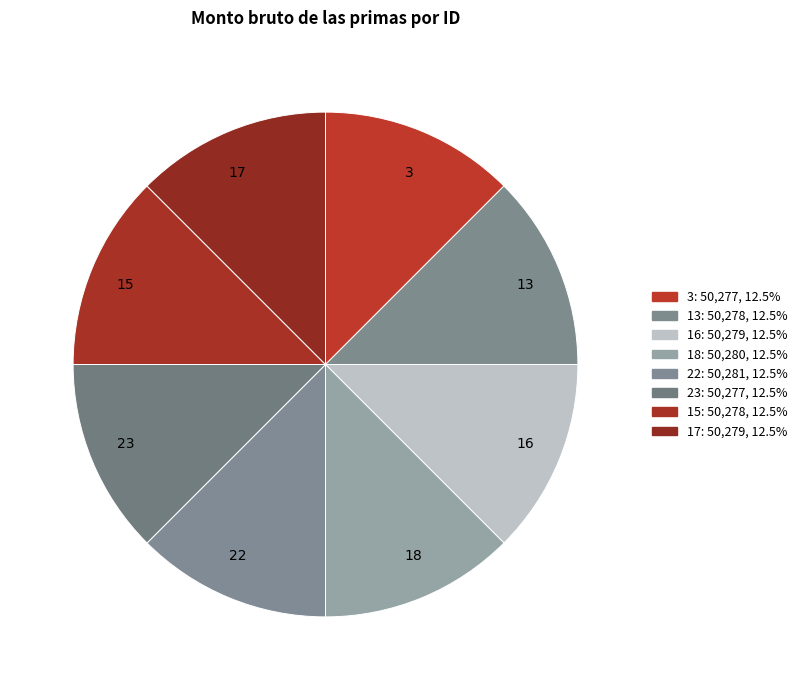

Do 13 and 23 together represent more than half of the pie?

No